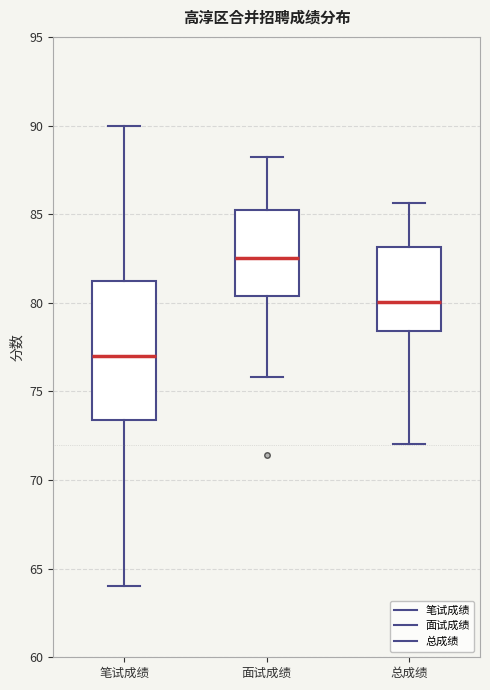

Where does the lower whisker of the box for 总成绩 end on the y-axis? The values are not printed on the chart, so give them approximately, as read against the axis.

72.0